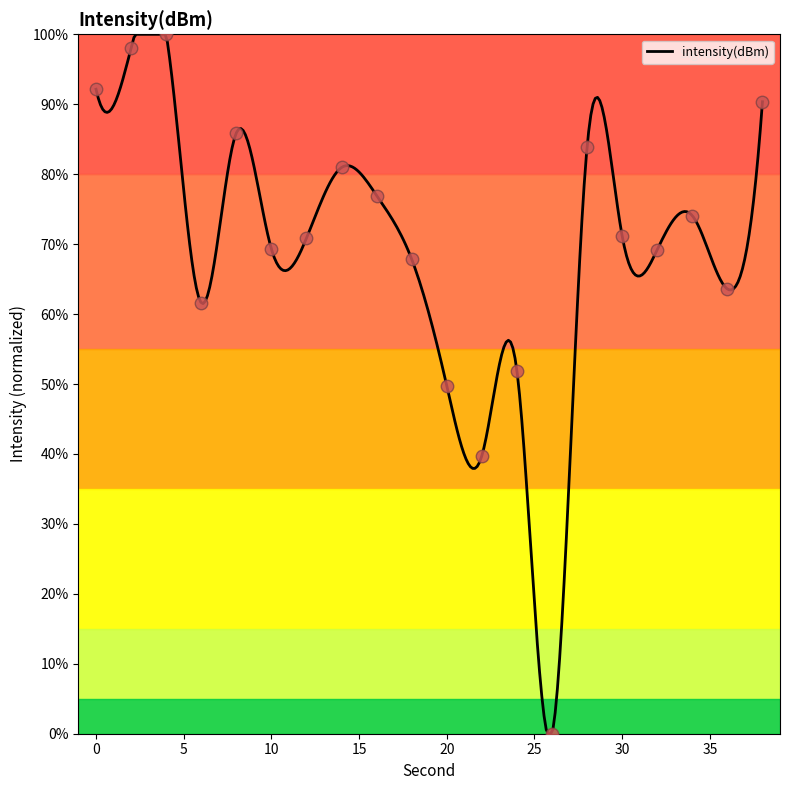

Which has a higher value, 24 or 22?

24